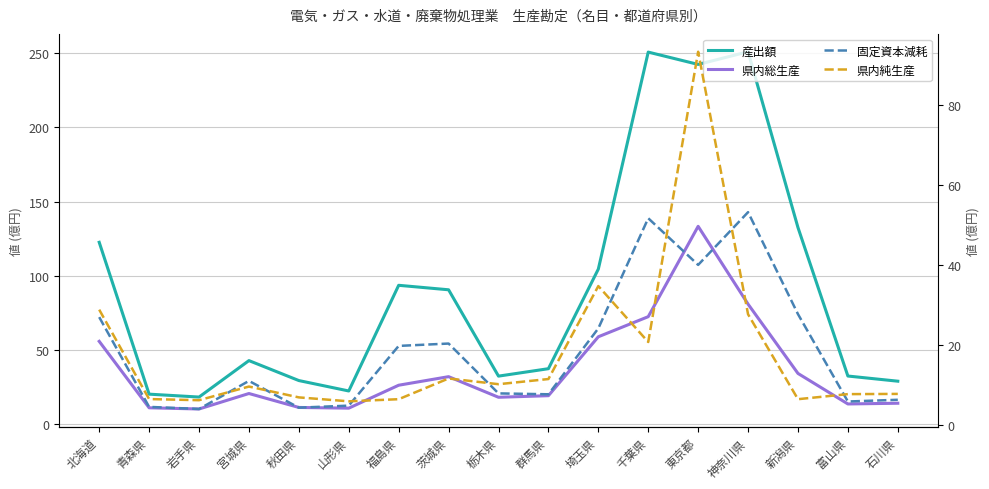

Where is 県内総生産 nearest to the value 71?

千葉県